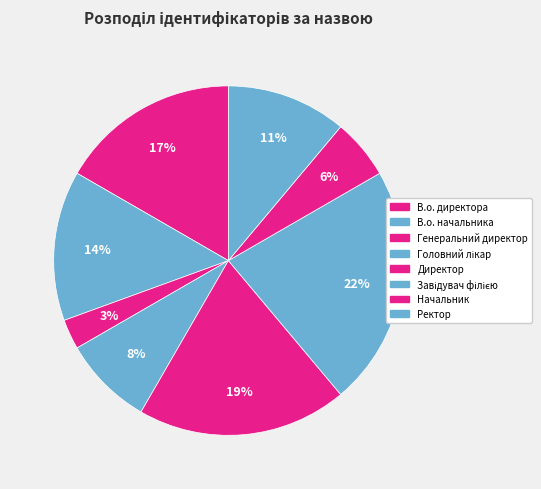

Between Начальник and Завідувач філією, which is larger?

Завідувач філією